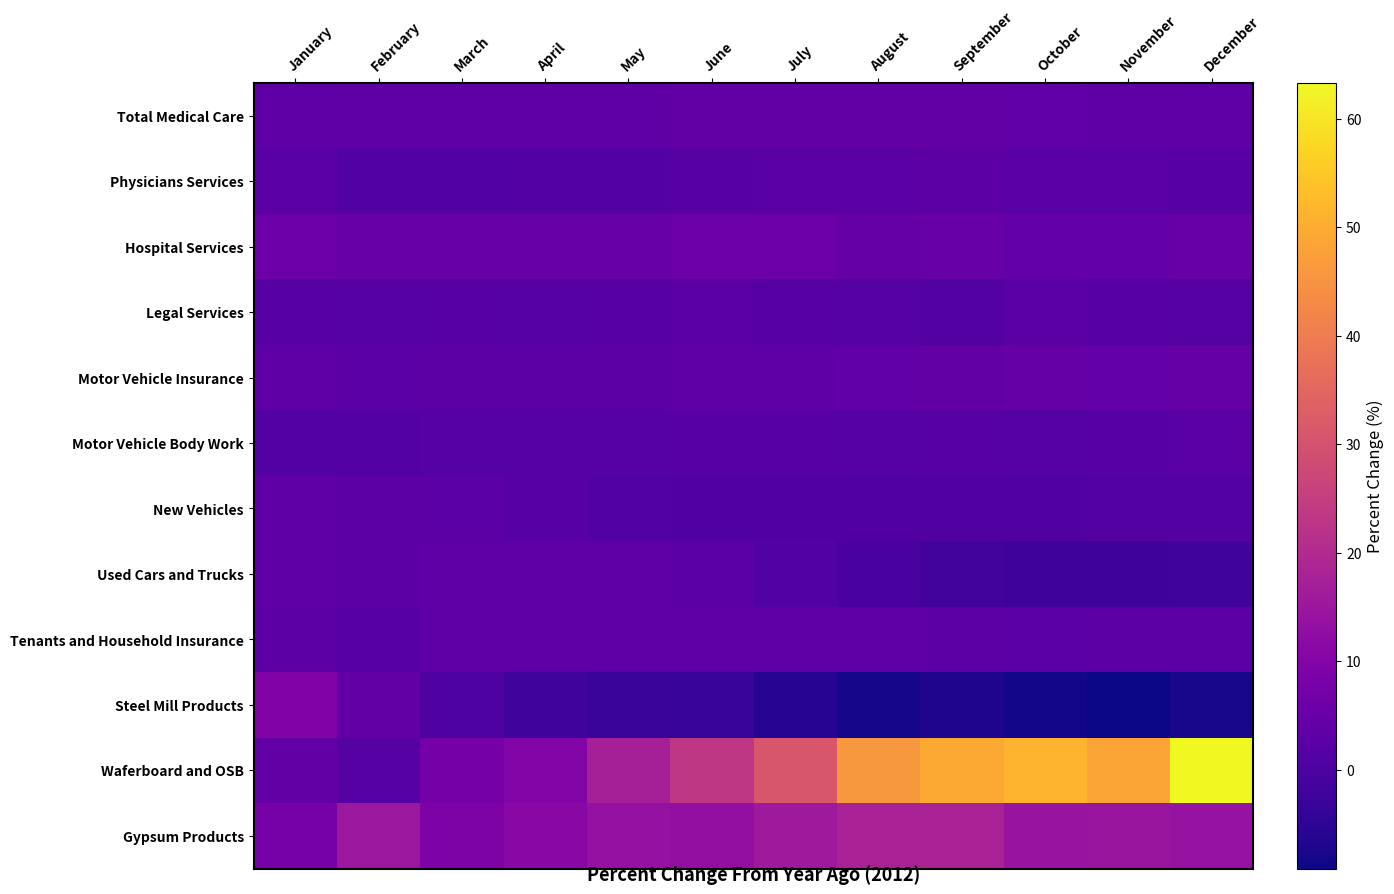

Reading left to right, extract all data points from this chart.

Total Medical Care: January=3.2	February=3.4	March=3.5	April=3.4	May=3.6	June=4.0	July=4.1	August=4.1	September=4.1	October=3.7	November=3.4	December=3.2
Physicians Services: January=2.4	February=1.3	March=1.3	April=1.4	May=1.6	June=2.2	July=2.4	August=2.5	September=2.9	October=2.4	November=2.3	December=2.0
Hospital Services: January=5.8	February=5.3	March=5.2	April=5.2	May=5.1	June=5.8	July=5.7	August=4.7	September=5.0	October=4.2	November=4.4	December=4.9
Legal Services: January=2.0	February=1.7	March=2.0	April=1.9	May=2.2	June=2.6	July=2.2	August=1.8	September=1.5	October=2.4	November=2.1	December=1.9
Motor Vehicle Insurance: January=3.1	February=2.7	March=2.8	April=2.9	May=3.0	June=3.2	July=3.4	August=3.8	September=4.0	October=4.6	November=4.4	December=4.7
Motor Vehicle Body Work: January=1.5	February=1.6	March=1.9	April=1.8	May=1.8	June=2.1	July=2.2	August=1.9	September=2.1	October=1.9	November=2.0	December=2.3
New Vehicles: January=3.2	February=3.0	March=2.5	April=2.2	May=1.3	June=0.9	July=0.8	August=1.0	September=1.0	October=1.0	November=1.4	December=1.6
Used Cars and Trucks: January=3.2	February=2.9	March=3.2	April=3.5	May=3.5	June=2.3	July=1.1	August=-0.6	September=-1.6	October=-2.1	November=-2.3	December=-2.0
Tenants and Household Insurance: January=3.0	February=2.1	March=3.3	April=3.4	May=3.4	June=3.2	July=3.4	August=3.3	September=2.8	October=2.6	November=2.9	December=2.9
Steel Mill Products: January=9.4	February=4.0	March=0.4	April=-1.9	May=-3.0	June=-3.2	July=-5.9	August=-8.2	September=-7.1	October=-8.5	November=-9.1	December=-7.9
Waferboard and OSB: January=4.0	February=1.8	March=7.5	April=9.7	May=17.3	June=23.3	July=30.8	August=46.0	September=49.4	October=51.2	November=48.4	December=63.3
Gypsum Products: January=7.6	February=15.2	March=9.1	April=11.5	May=13.6	June=13.2	July=15.7	August=17.8	September=17.9	October=14.1	November=14.9	December=14.0